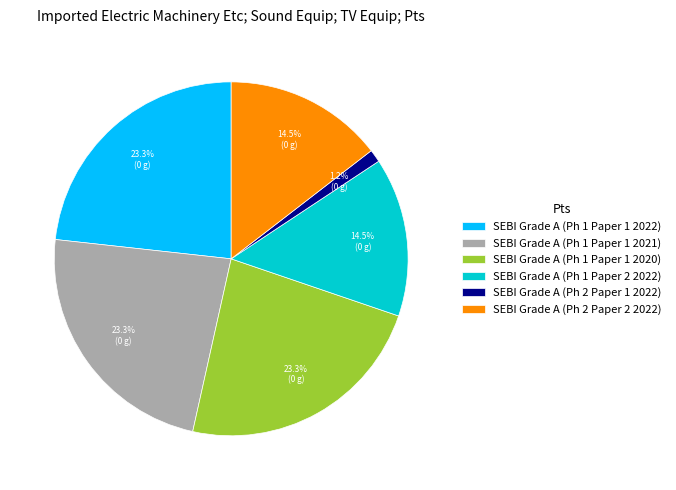

Which slice is the smallest?

SEBI Grade A (Ph 2 Paper 1 2022)